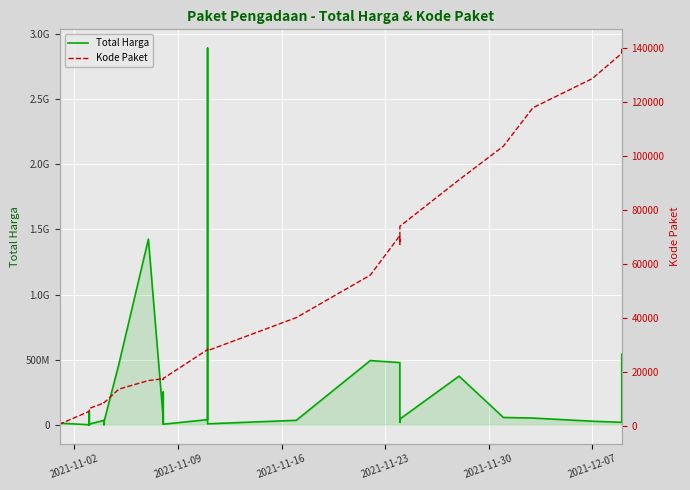

Is the value of Kode Paket at 23 greater than the value of Total Harga at 28?

No